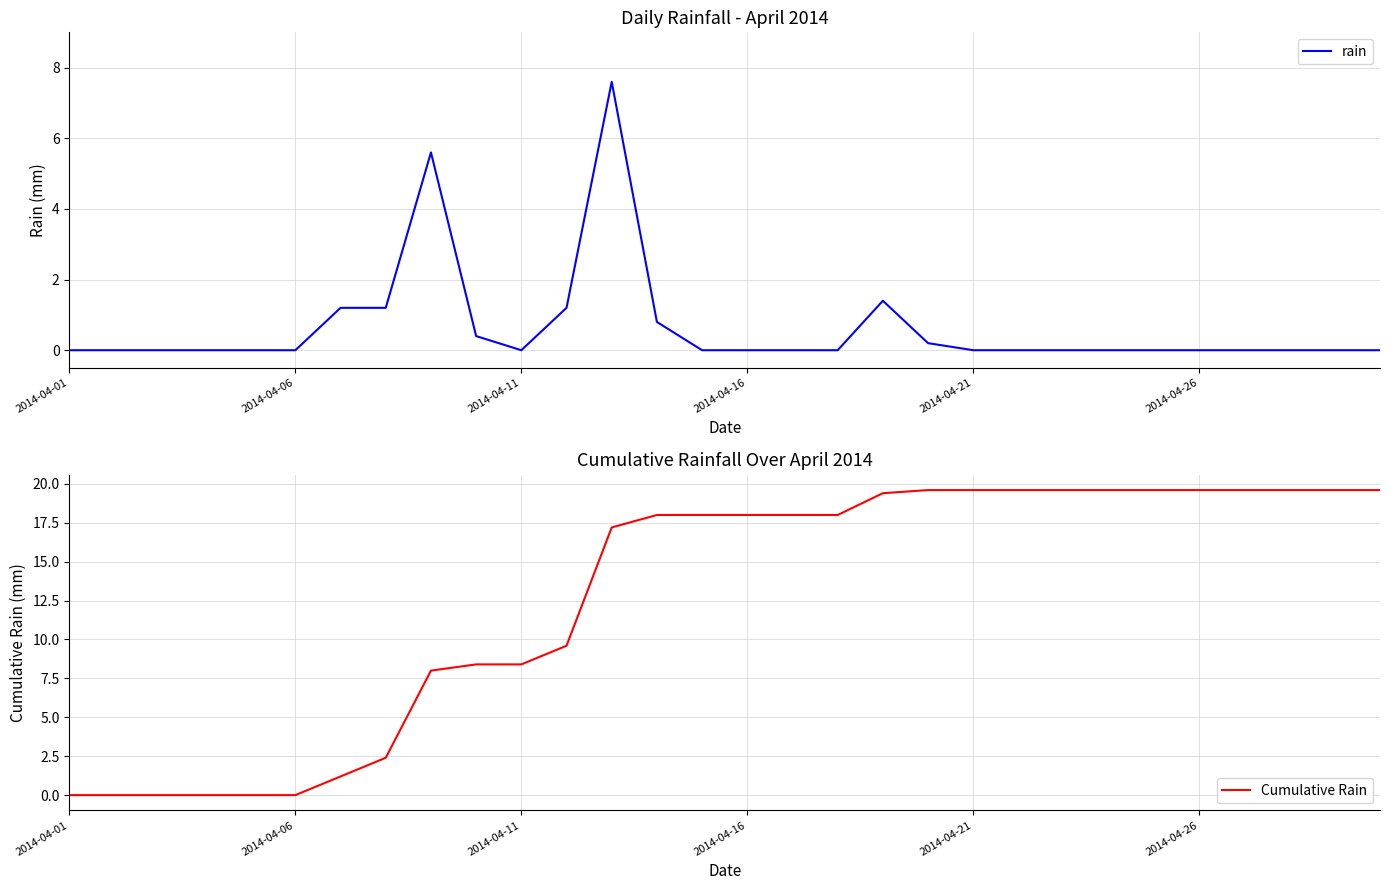

What is the highest value of the rain series?

7.6